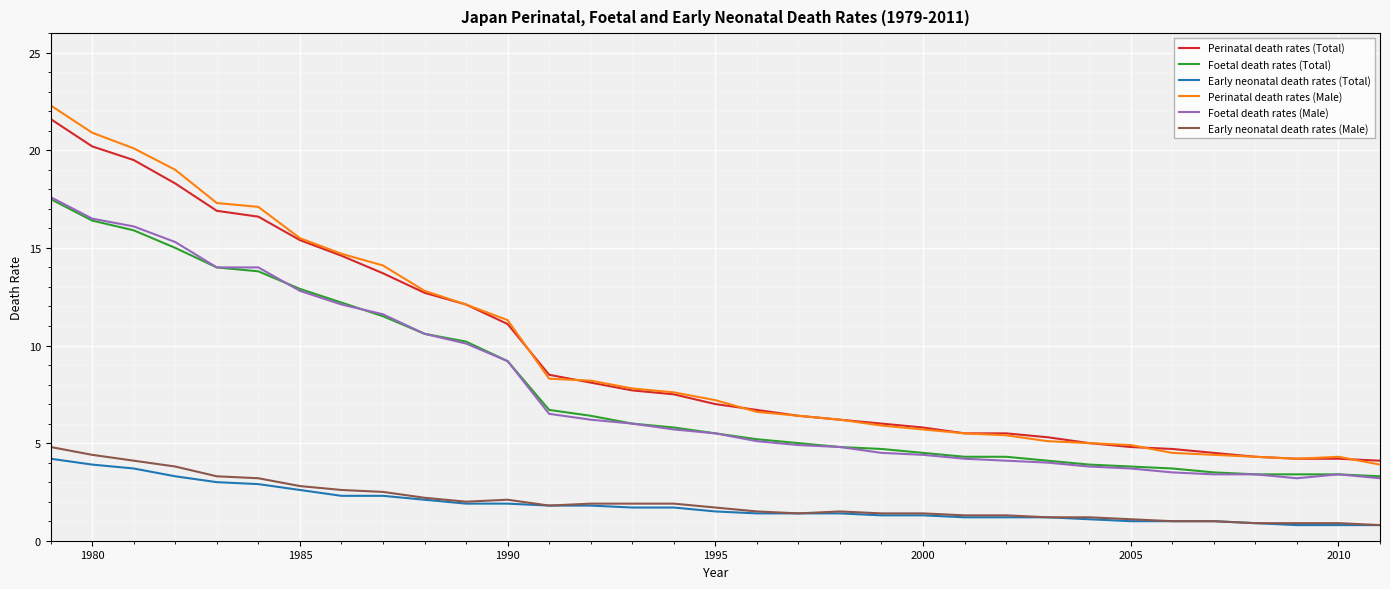

True or false: Perinatal death rates (Total) and Foetal death rates (Total) cross at least once.

False